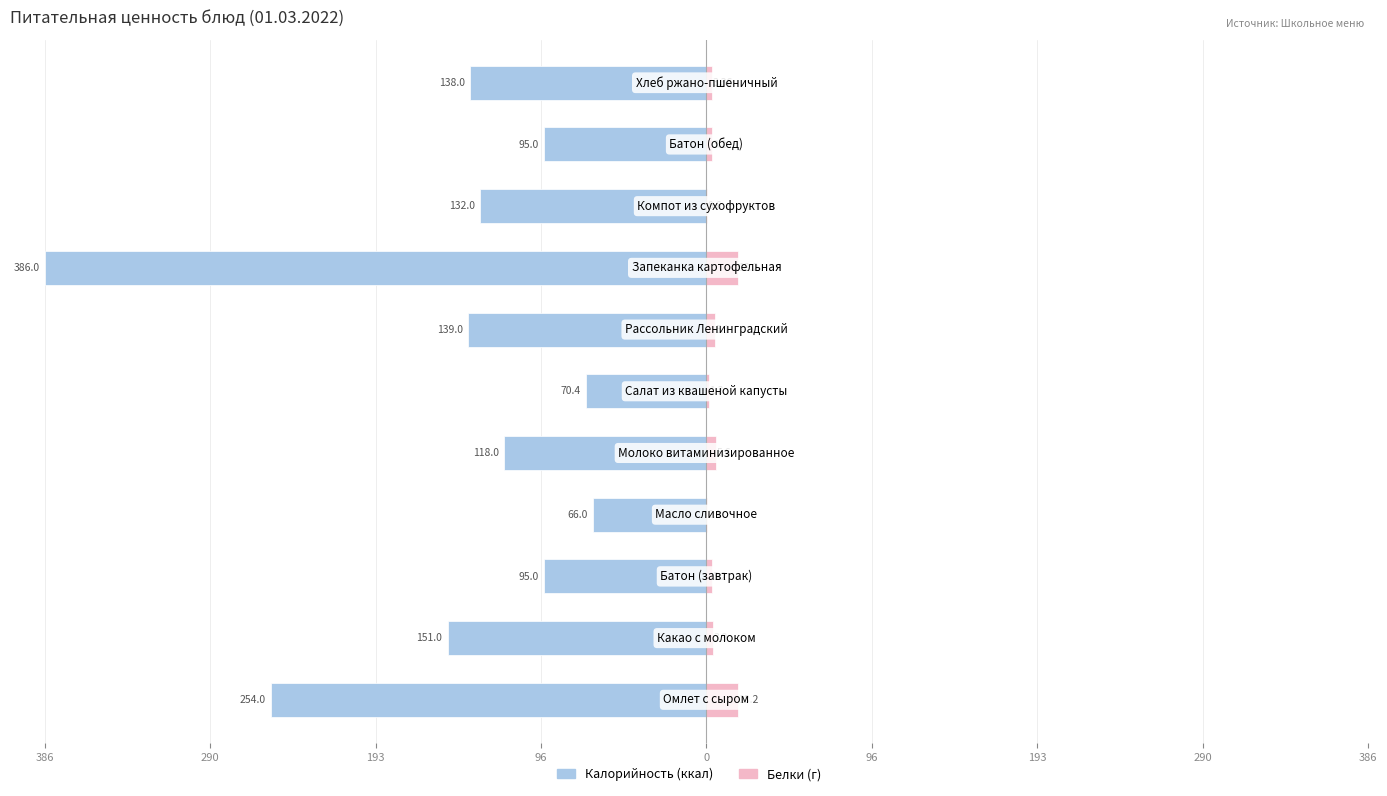

Between 386 and 9, which series saw the biggest shift?

Калорийность (ккал)